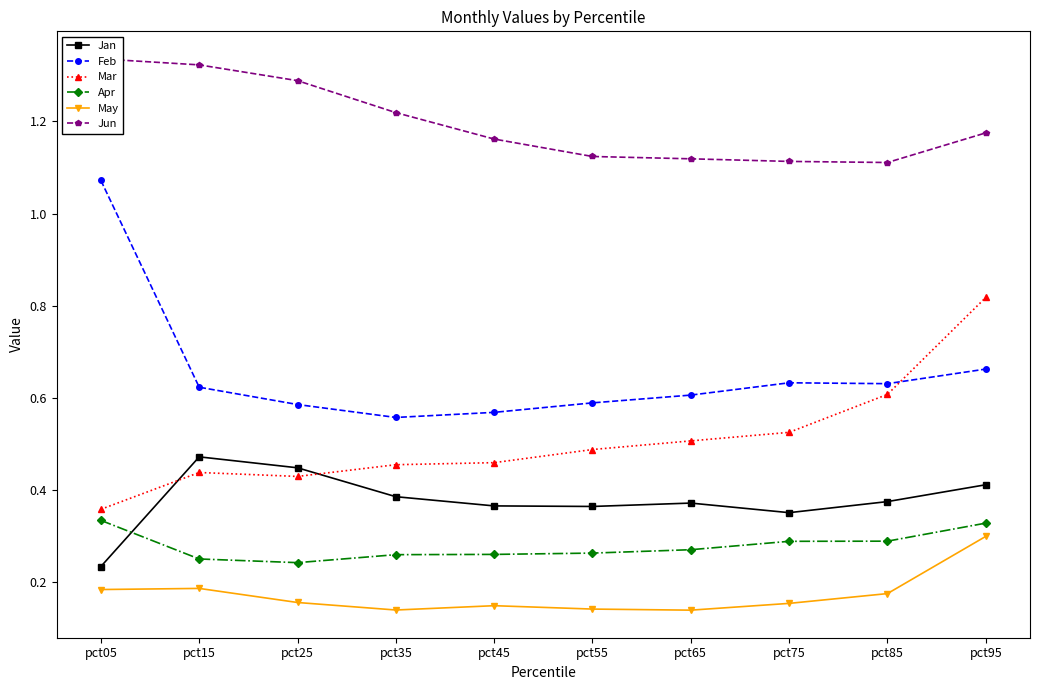

Reading left to right, list all the values displayed in this chart.

Jan: 0.2	0.5	0.4	0.4	0.4	0.4	0.4	0.4	0.4	0.4
Feb: 1.1	0.6	0.6	0.6	0.6	0.6	0.6	0.6	0.6	0.7
Mar: 0.4	0.4	0.4	0.5	0.5	0.5	0.5	0.5	0.6	0.8
Apr: 0.3	0.2	0.2	0.3	0.3	0.3	0.3	0.3	0.3	0.3
May: 0.2	0.2	0.2	0.1	0.1	0.1	0.1	0.2	0.2	0.3
Jun: 1.3	1.3	1.3	1.2	1.2	1.1	1.1	1.1	1.1	1.2